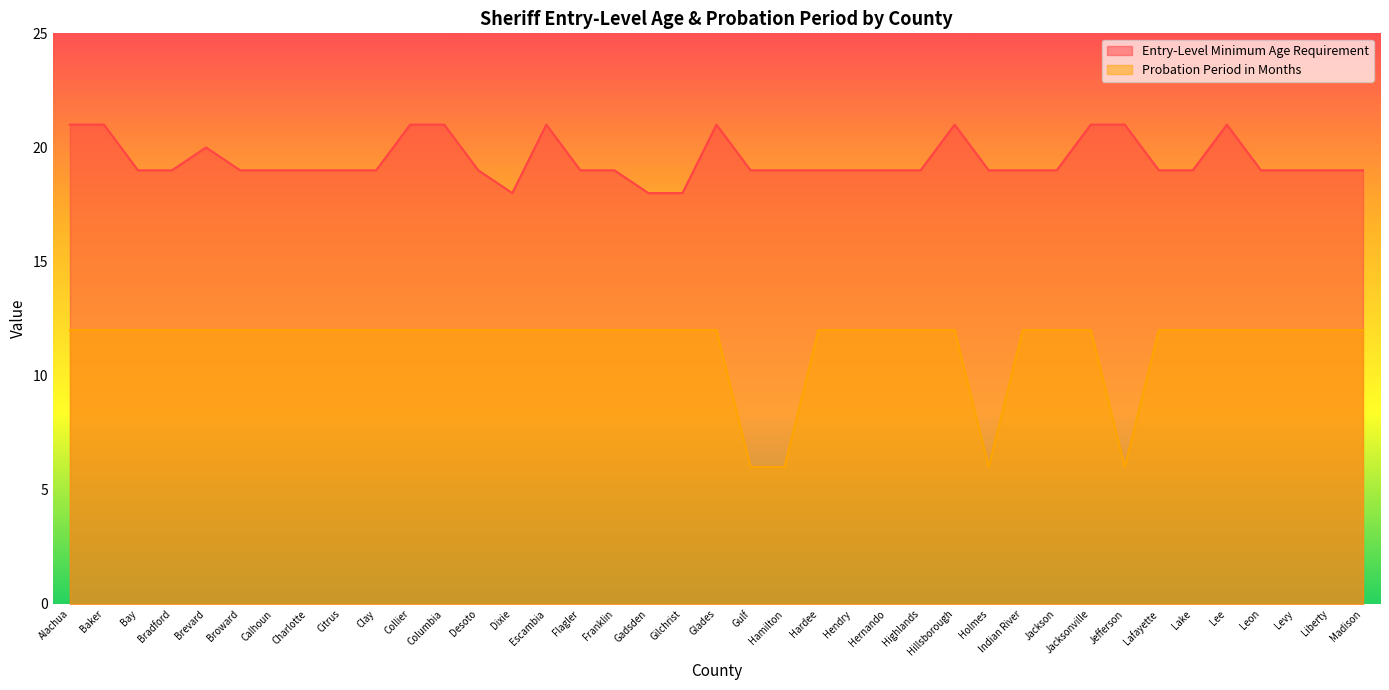

What position from the right is Hernando?

15